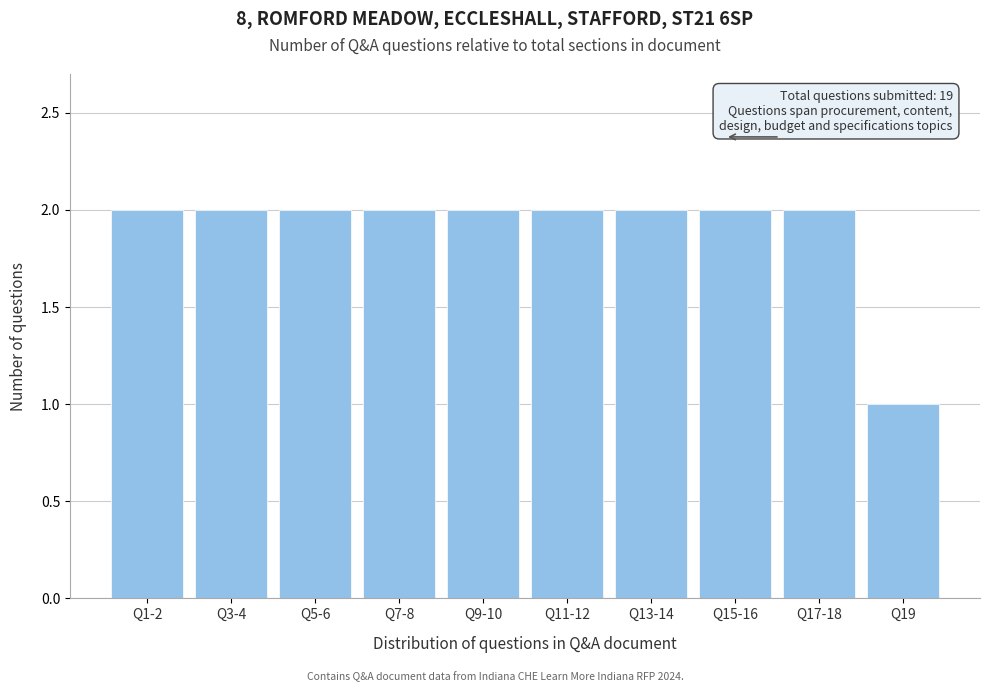

Reading right to left, transcribe all the data shown in this chart.

Q19=1	Q17-18=2	Q15-16=2	Q13-14=2	Q11-12=2	Q9-10=2	Q7-8=2	Q5-6=2	Q3-4=2	Q1-2=2